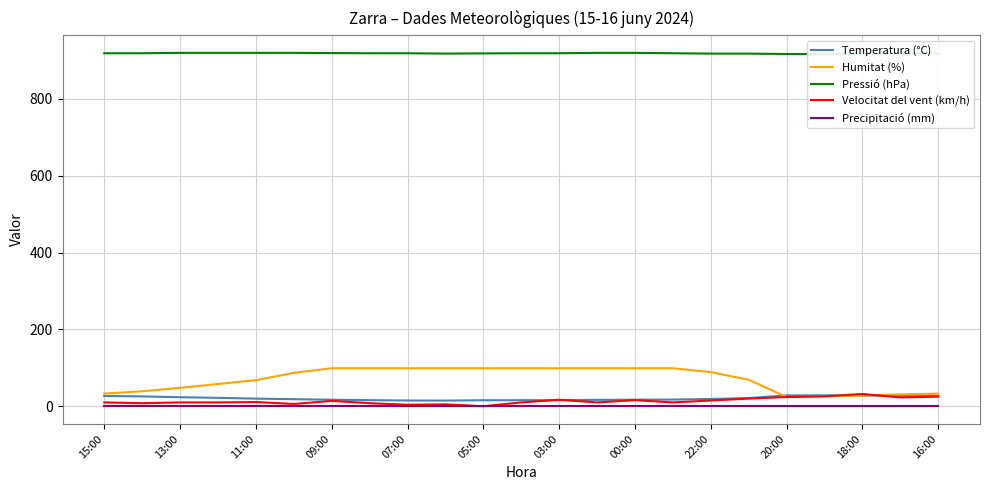

Which category has the highest value in the Precipitació (mm) series?

15:00